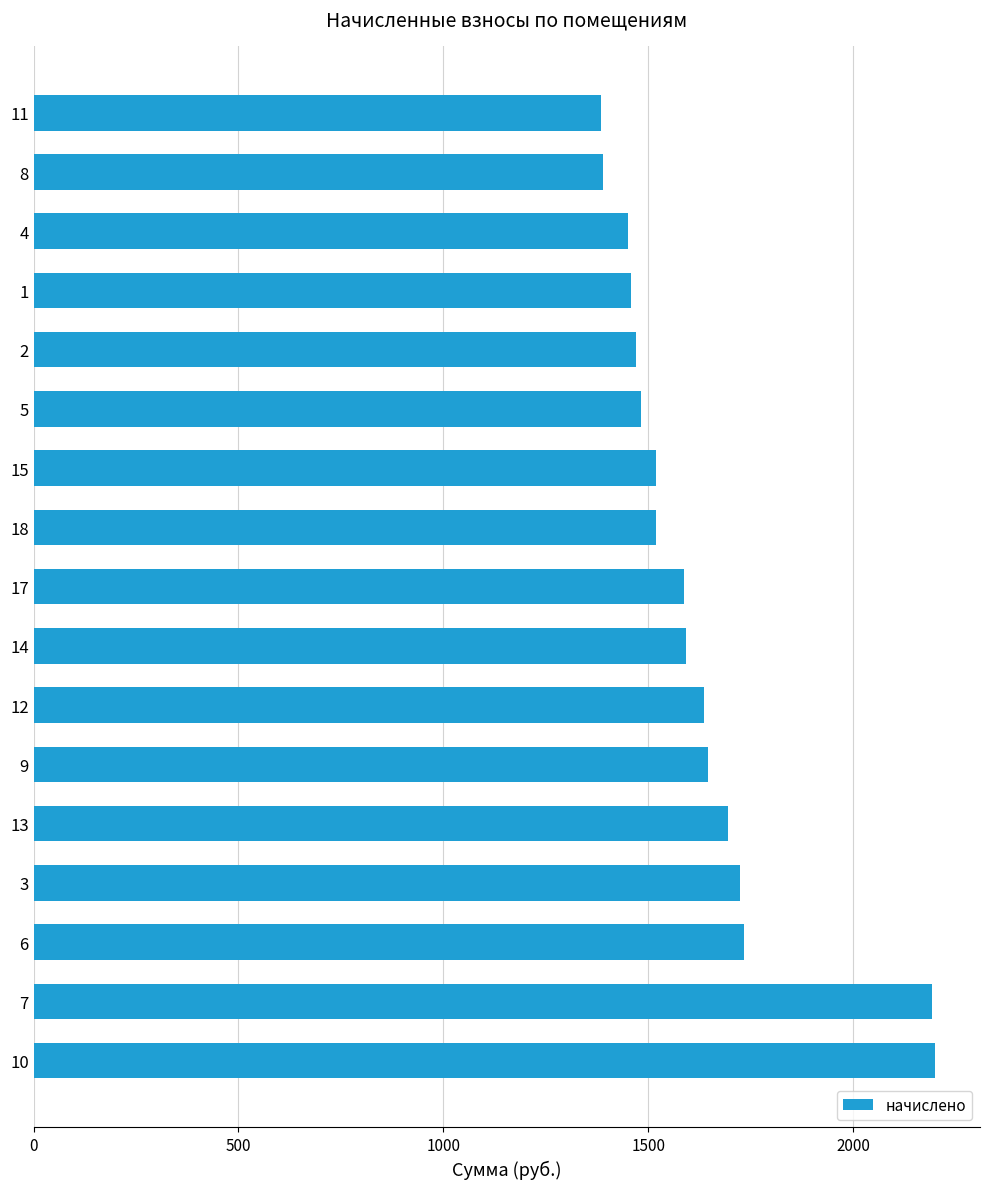

The value at 5 is 1481.1. True or false?

True